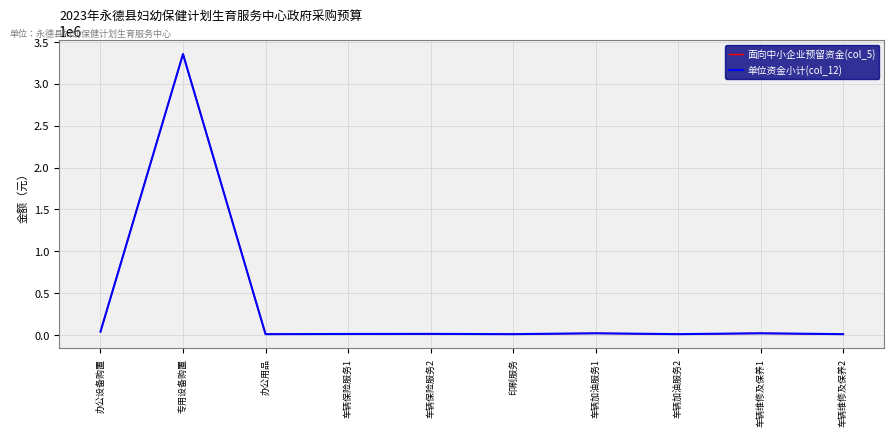

Does the chart display data point markers on the line(s)?

No